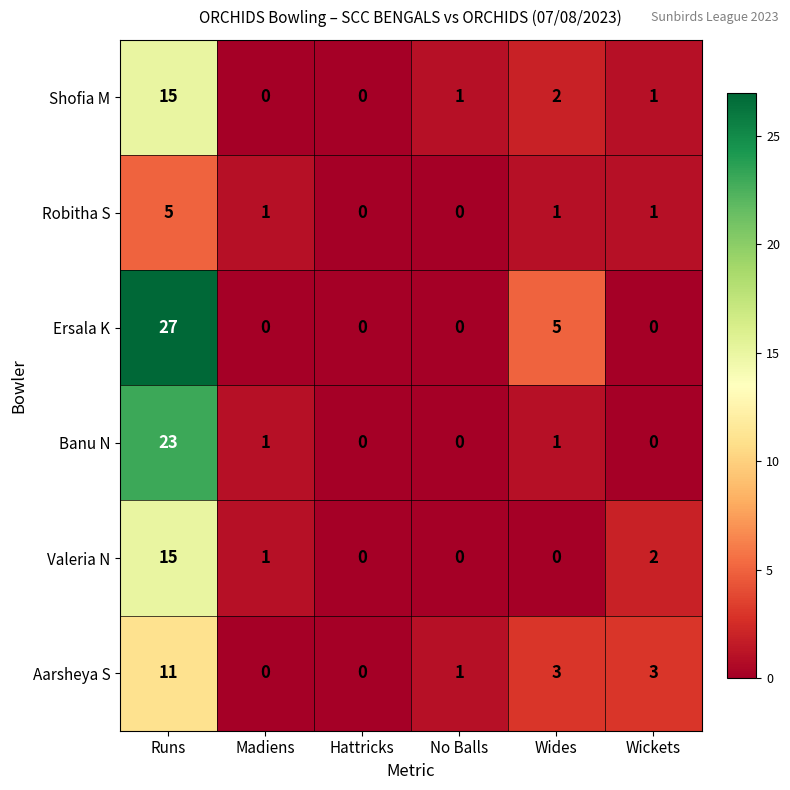

What is the highest value of the Valeria N series?

15